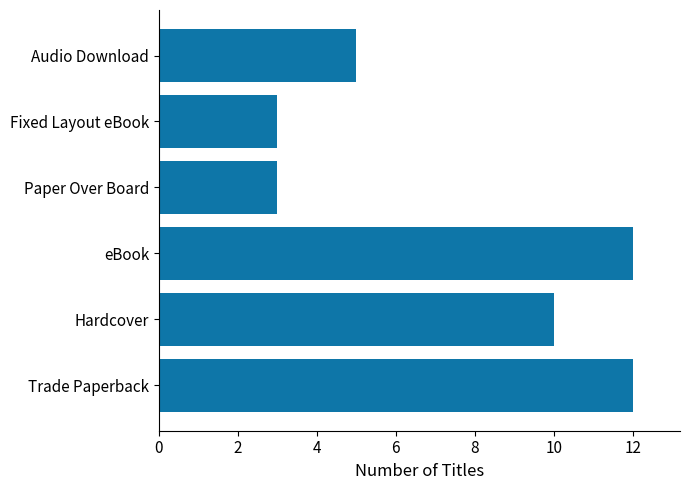

True or false: the data shows 1 at Fixed Layout eBook.

False